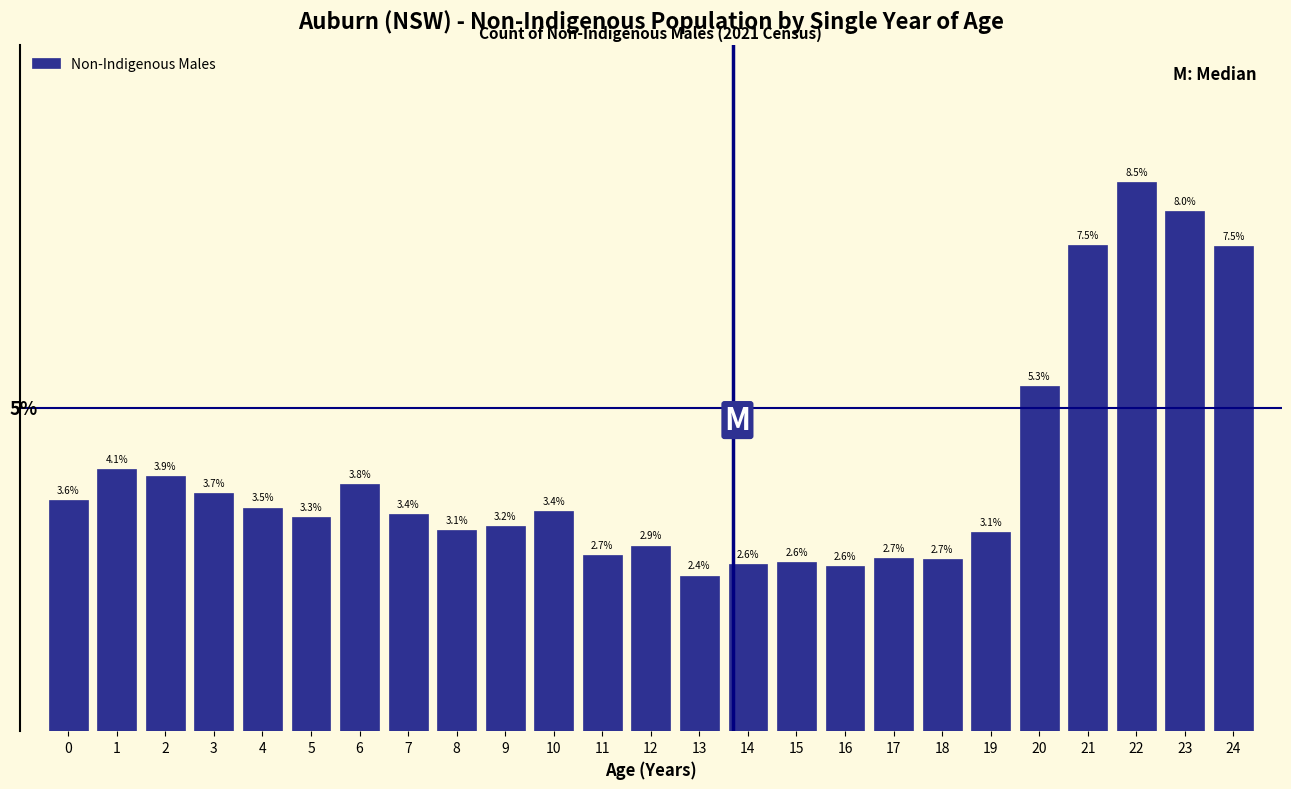

Does the chart contain any negative values?

No